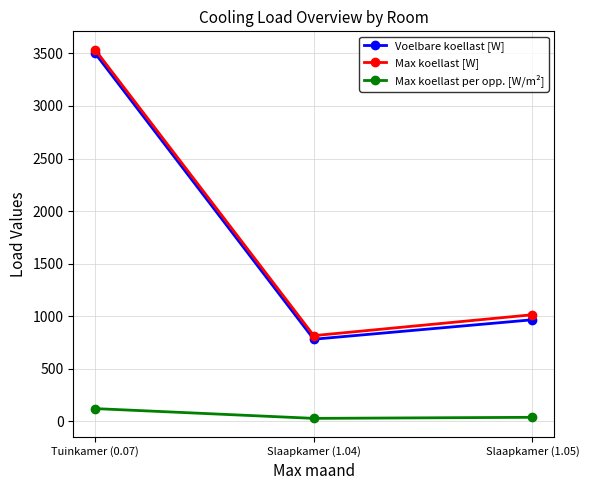

What is the label of the 1st point from the right?

Slaapkamer (1.05)